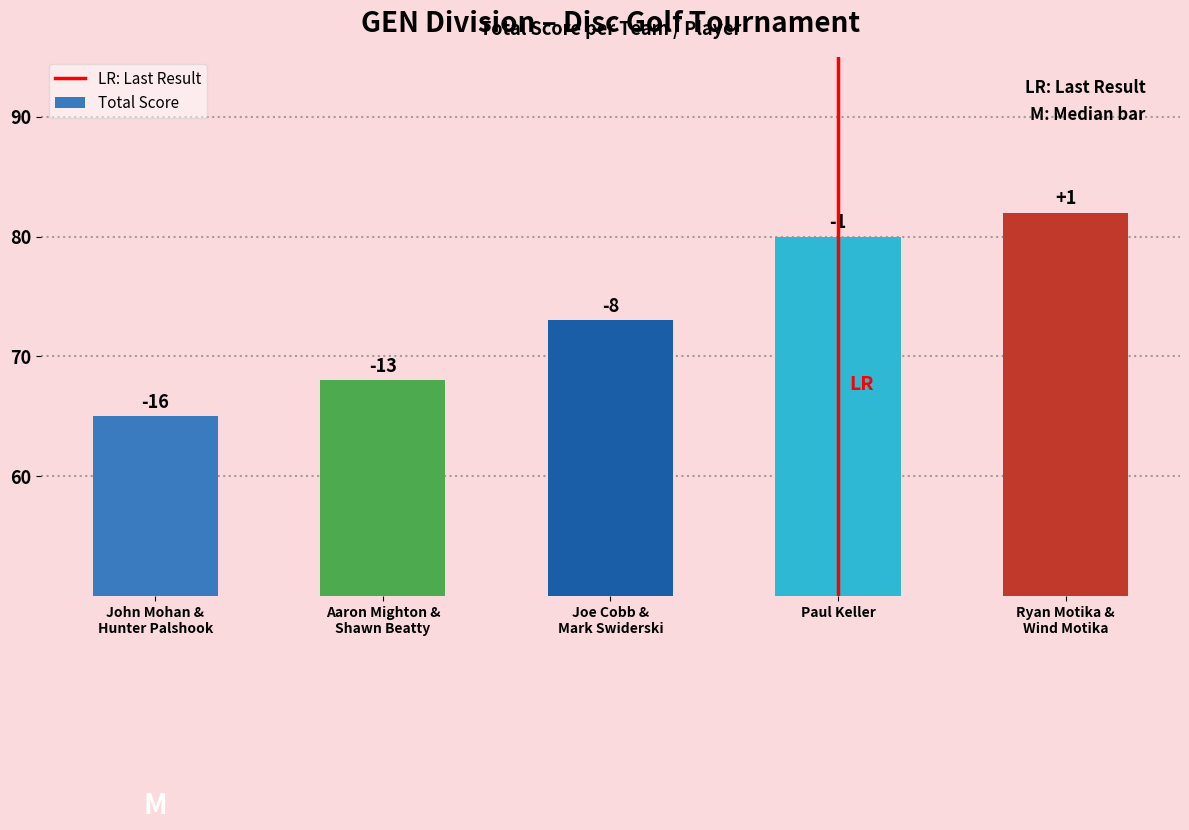

Are the bars horizontal?

No